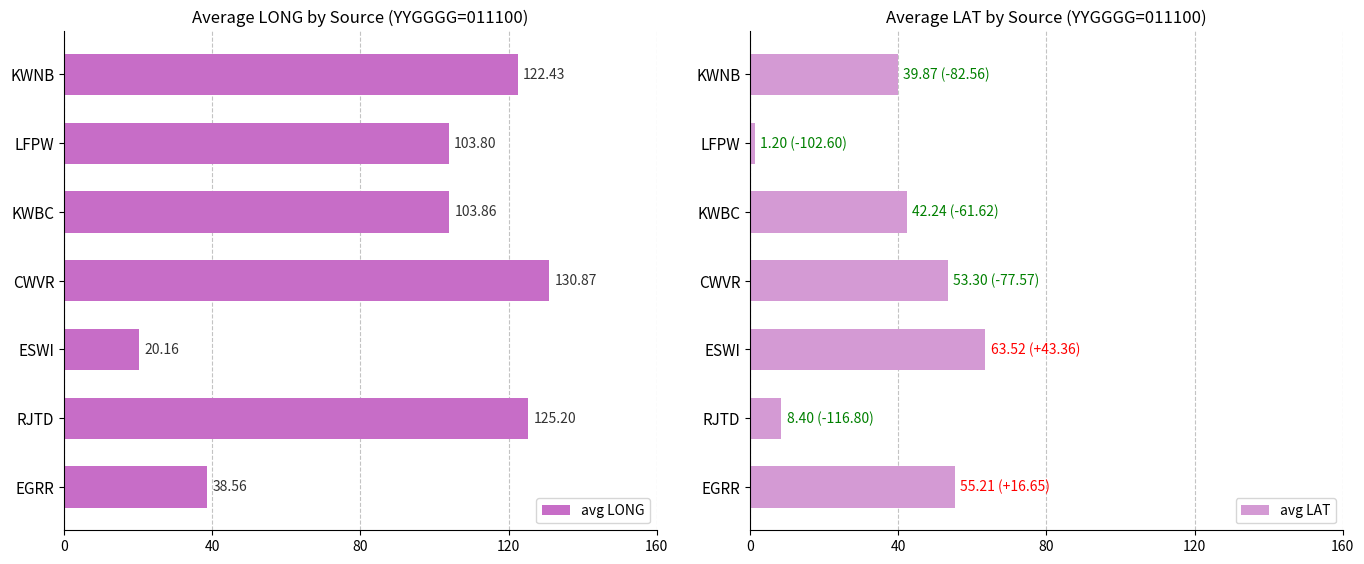

Does the chart contain stacked bars?

No